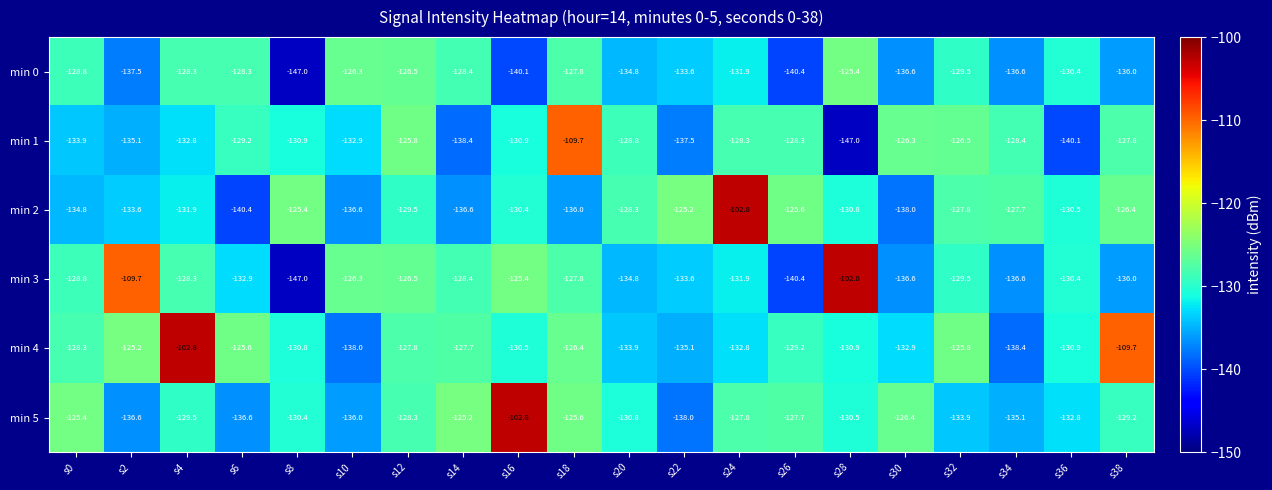

What is the total value across all series at s4?

-753.6